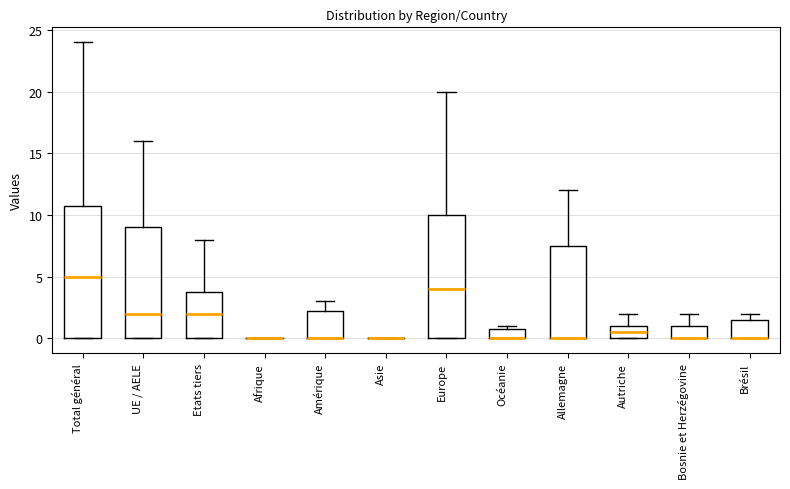

Comparing the boxes themselves (not the whiskers), which one is the tallest?

Total général